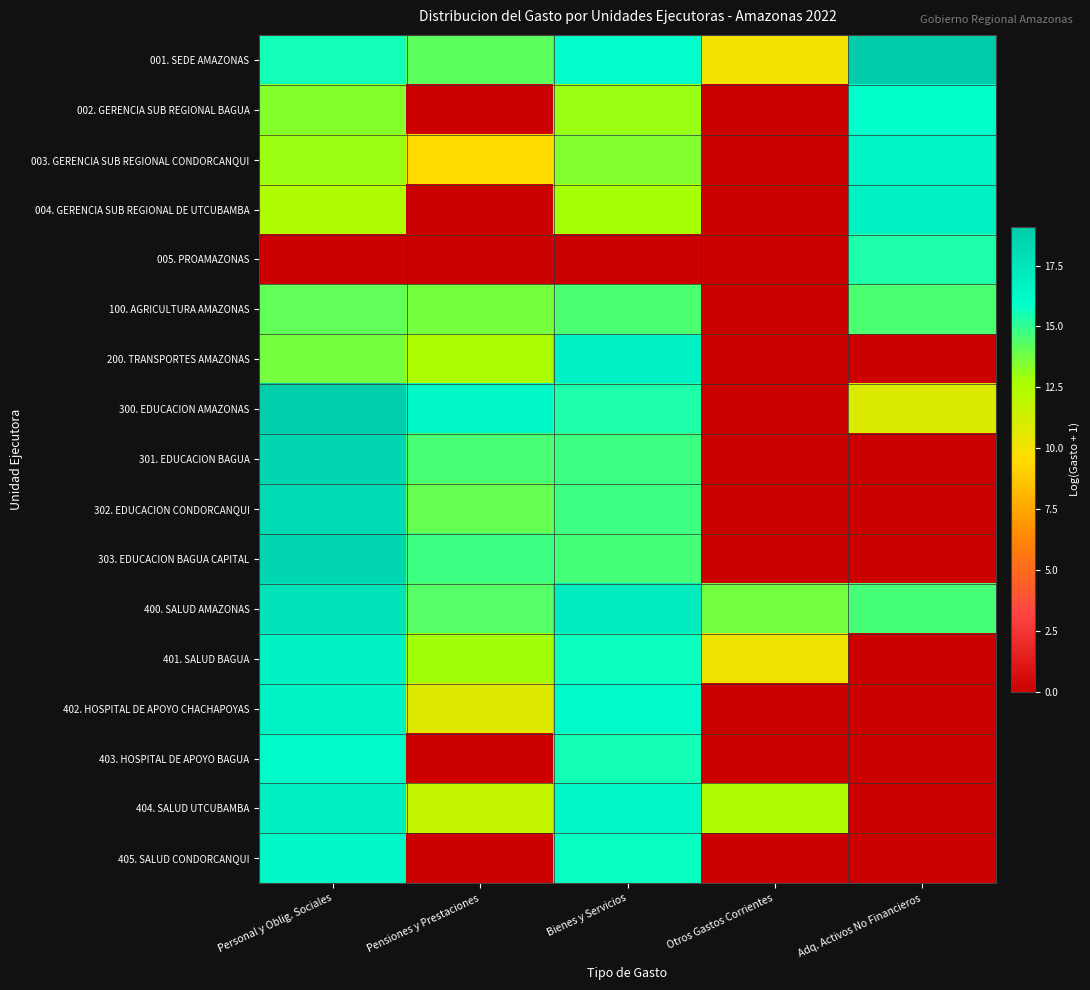

What is the difference between the highest and lowest values at Pensiones y Prestaciones?

16.3